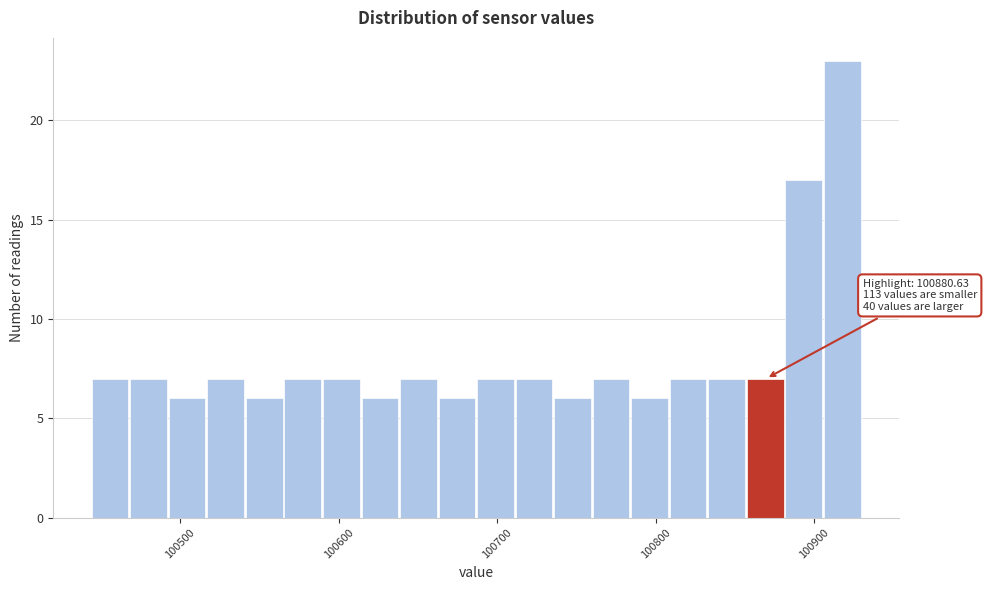

Around what value on the x-axis is the tallest bar? Give the approximate position of its centre, as read against the axis.

100920